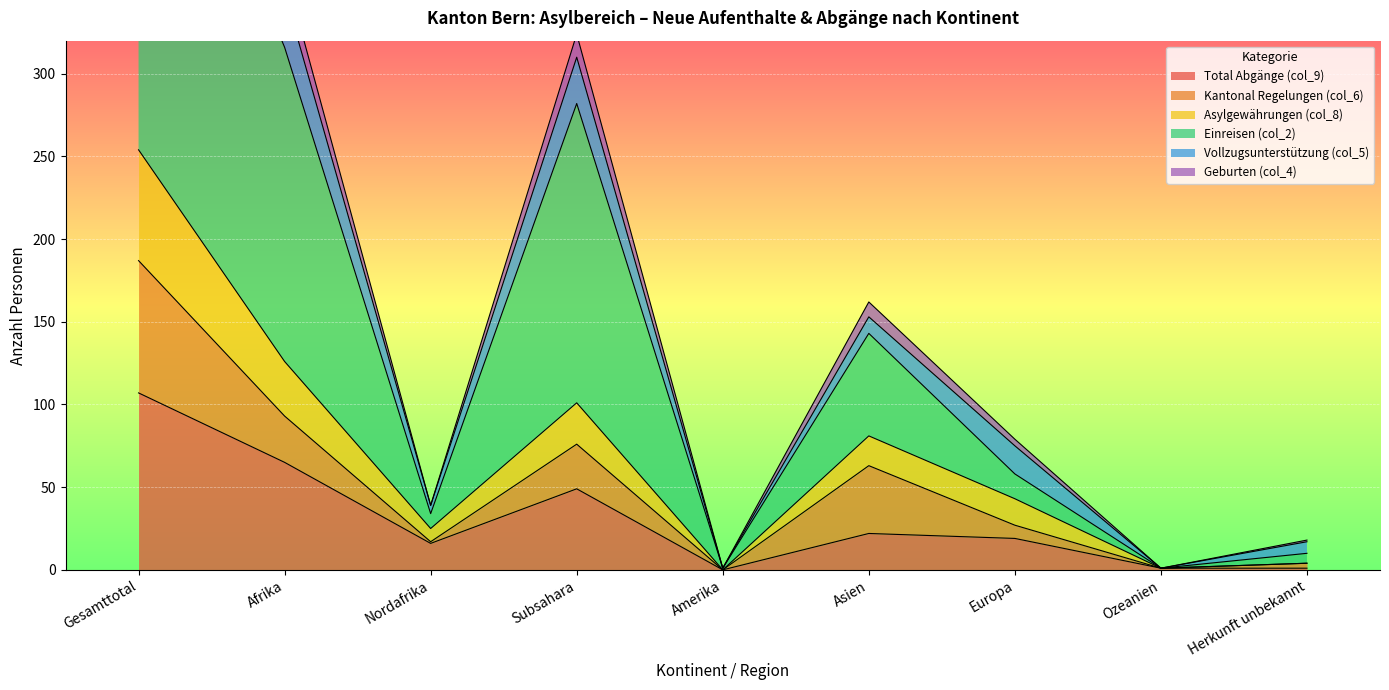

Is the value of Geburten (col_4) at Amerika greater than the value of Total Abgänge (col_9) at Afrika?

No